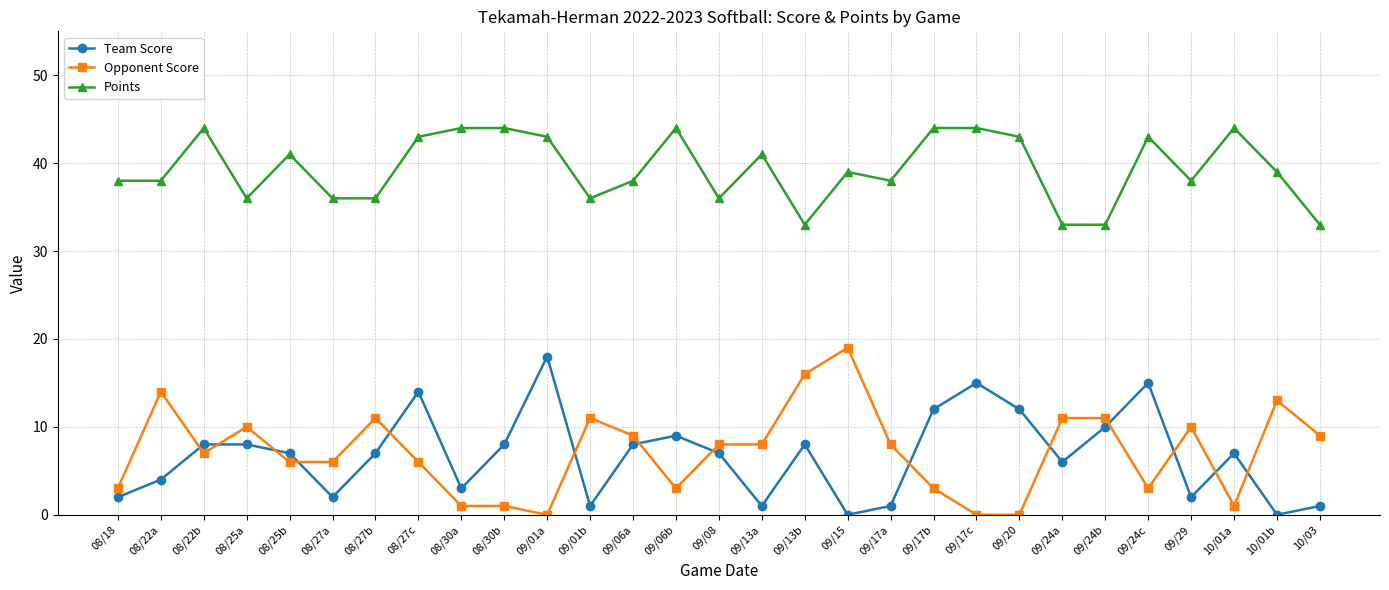

Which series changed the most between 08/18 and 09/13b?

Opponent Score